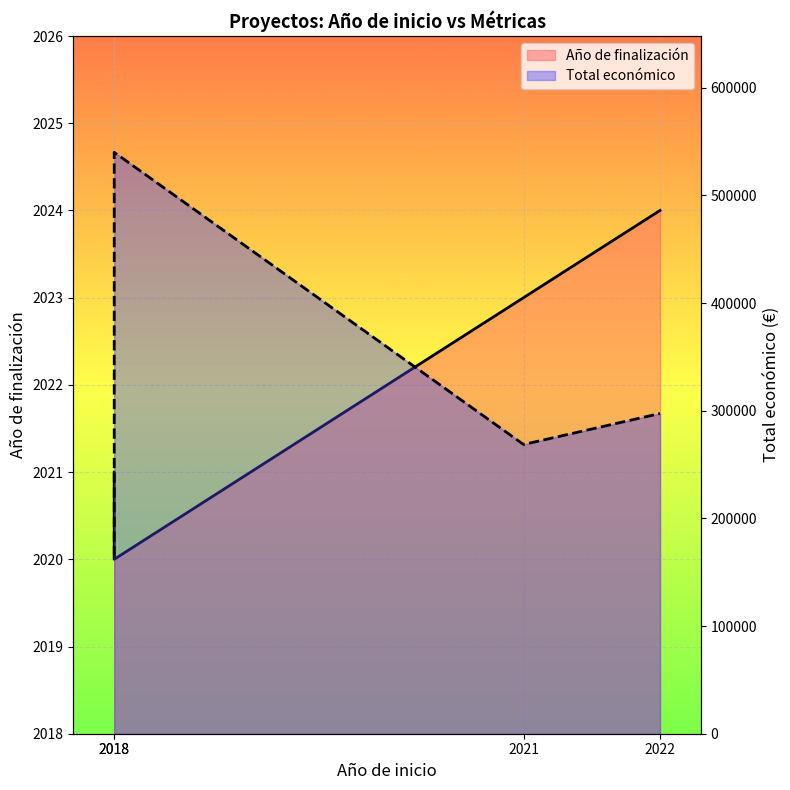

List the labels in order of Año de finalización value, smallest first.

2018, 2018, 2021, 2022